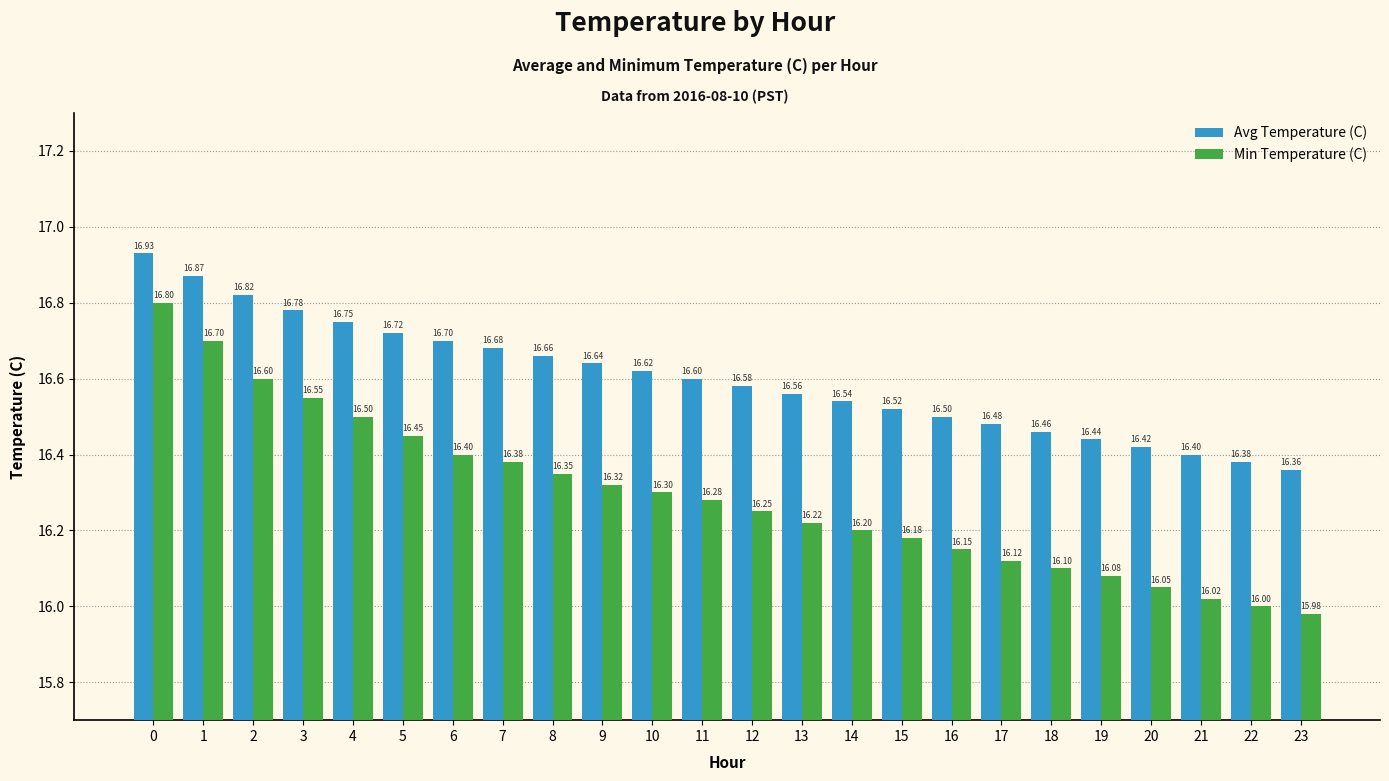

Is the value of Min Temperature (C) at 16 greater than the value of Avg Temperature (C) at 0?

No